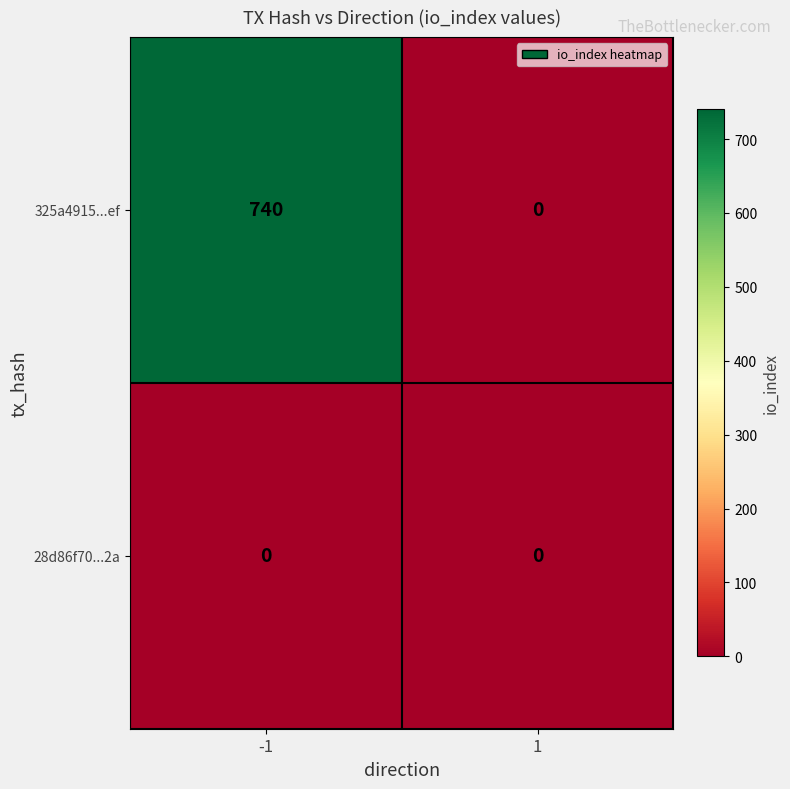

Which series changed the most between -1 and 1?

325a4915...ef